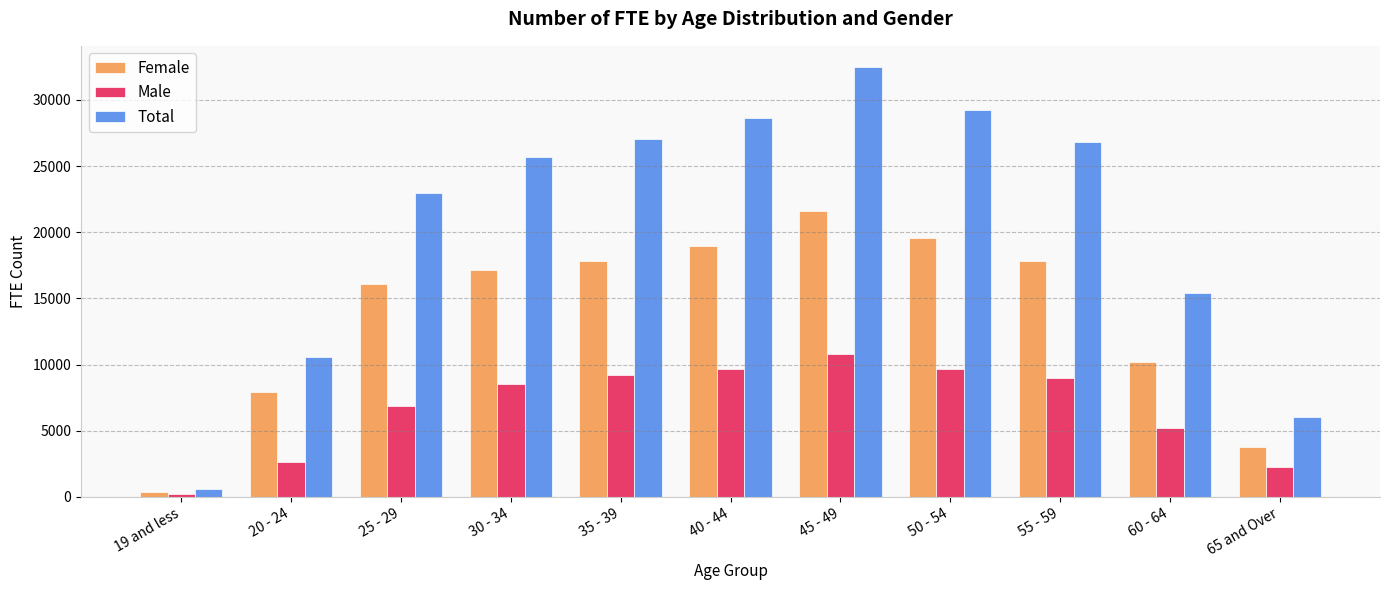

What is the difference between the maximum and second lowest values in the Total series?

26451.0